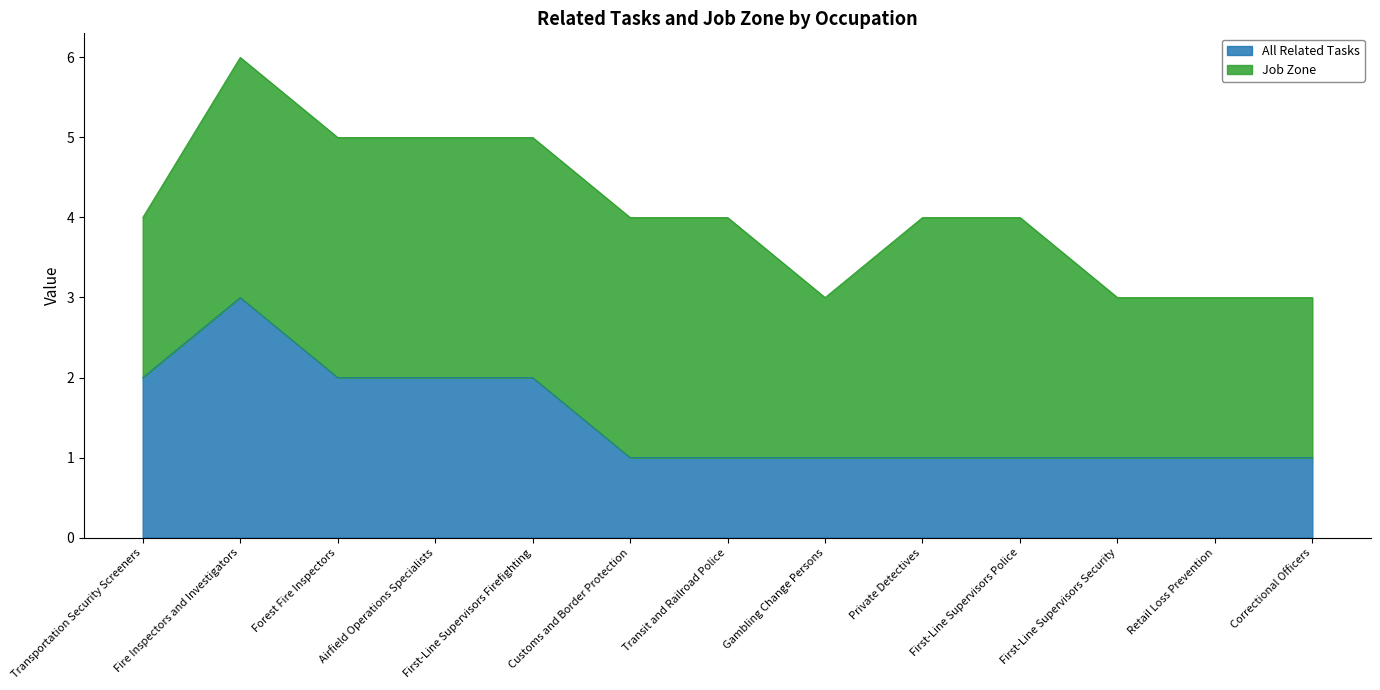

What is the minimum value shown in the chart?

1